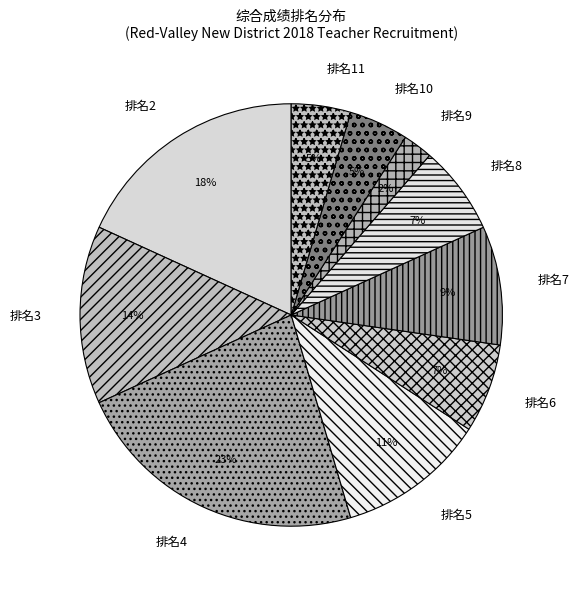

What is the largest slice in the pie chart?

排名4